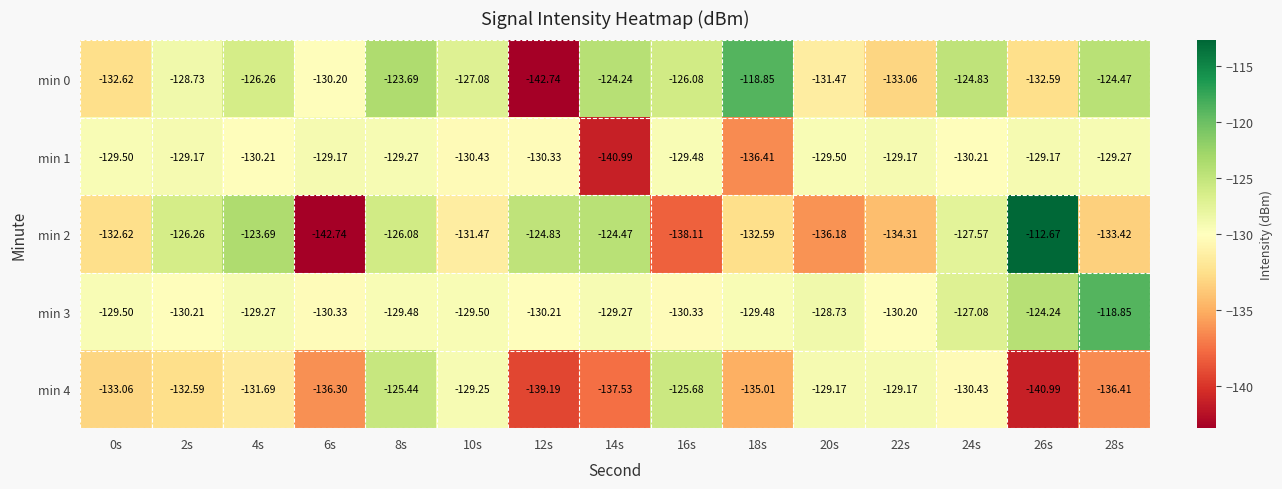

What is the total value across all series at 24s?

-640.1